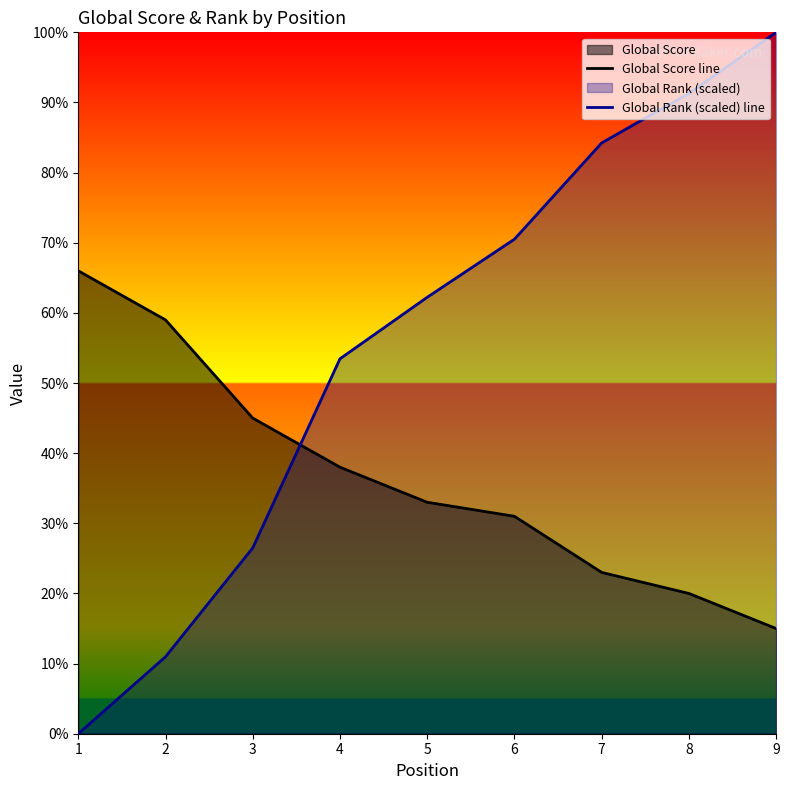

How many values in the Global Score line series exceed 33?

4